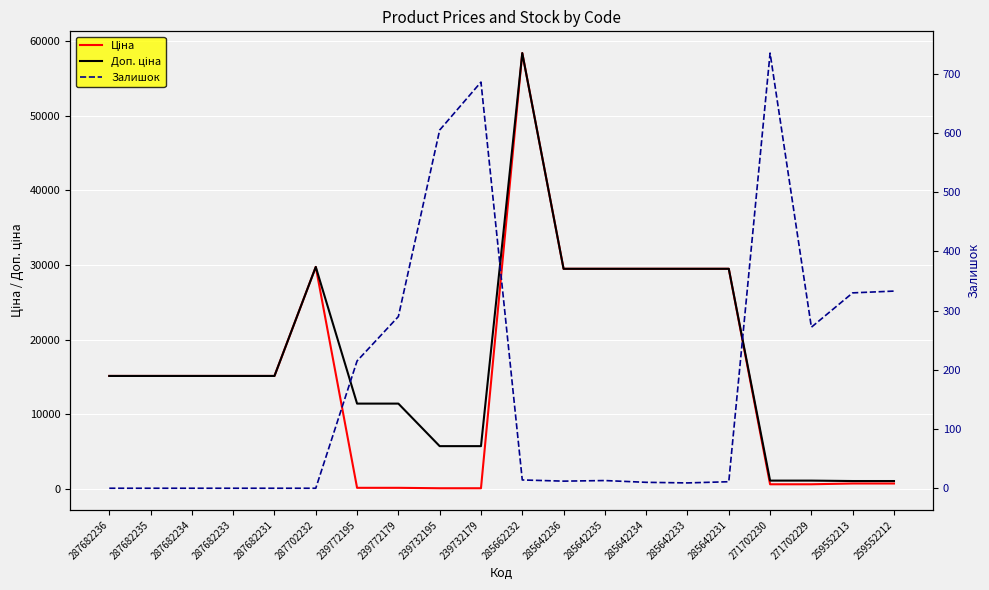

Where does the Залишок series first go above 13?

239772195